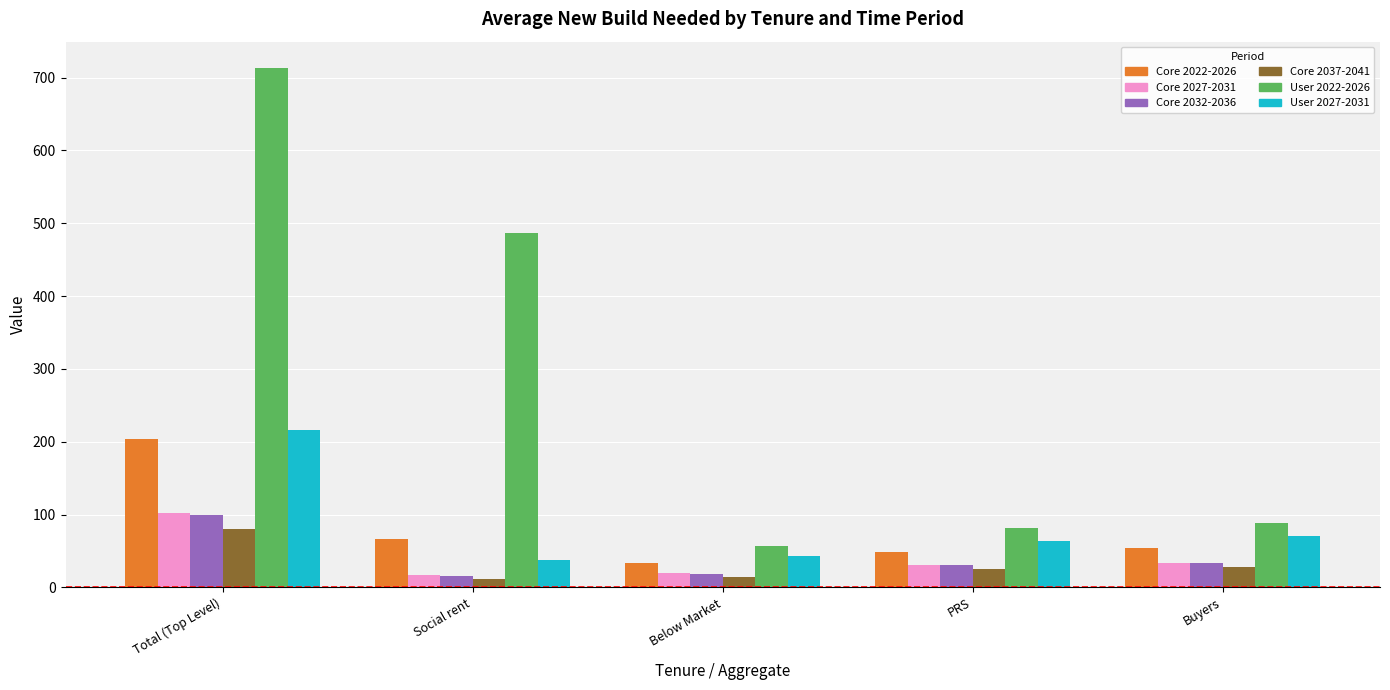

How many data points in Core 2022-2026 are less than 53?

2